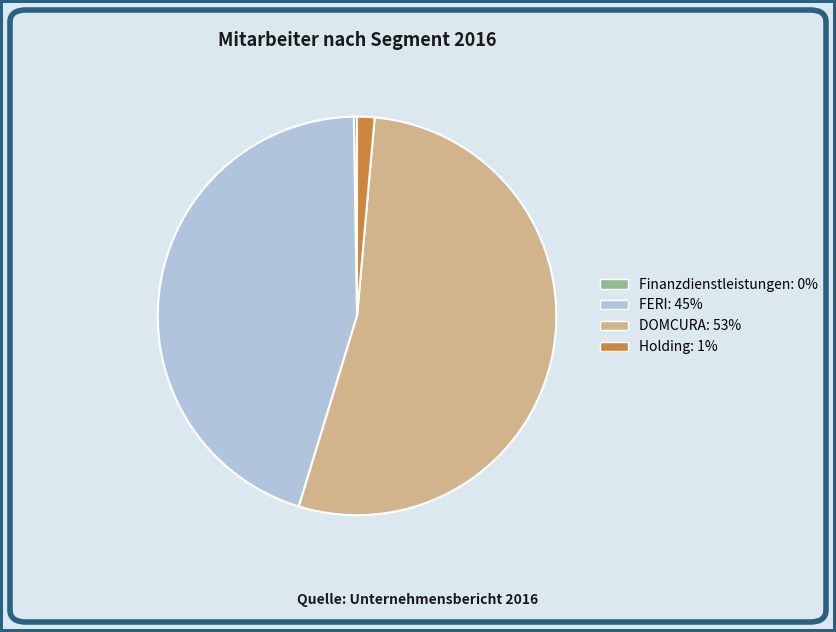

Which category has the biggest portion of the pie?

DOMCURA